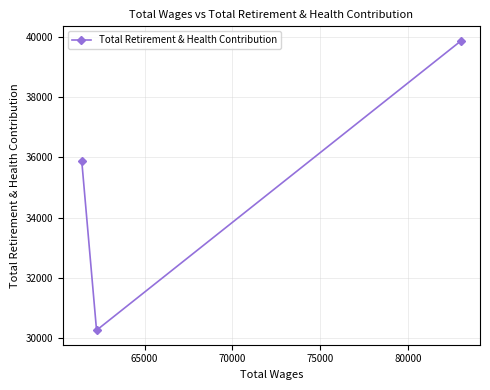

What is the minimum value shown in the chart?

30256